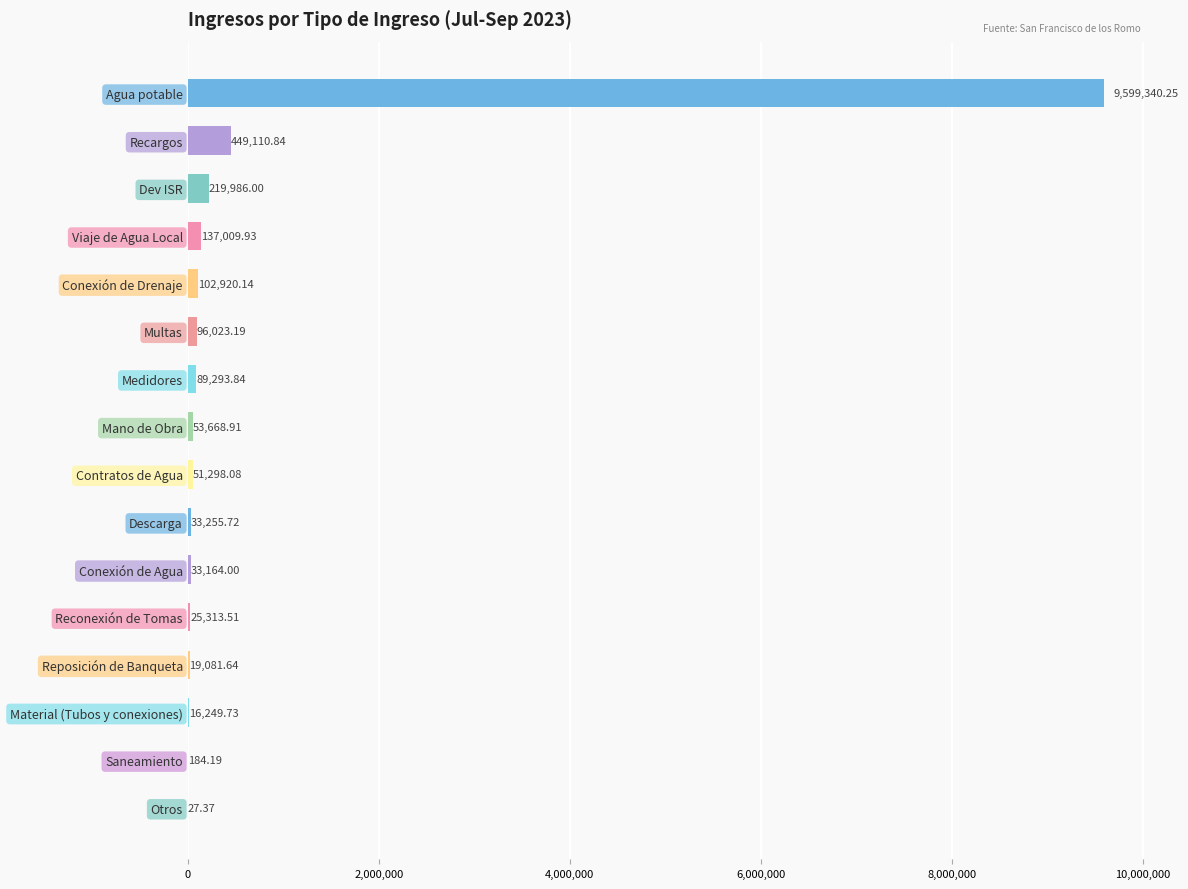

Between Material (Tubos y conexiones) and Multas, which is larger?

Multas